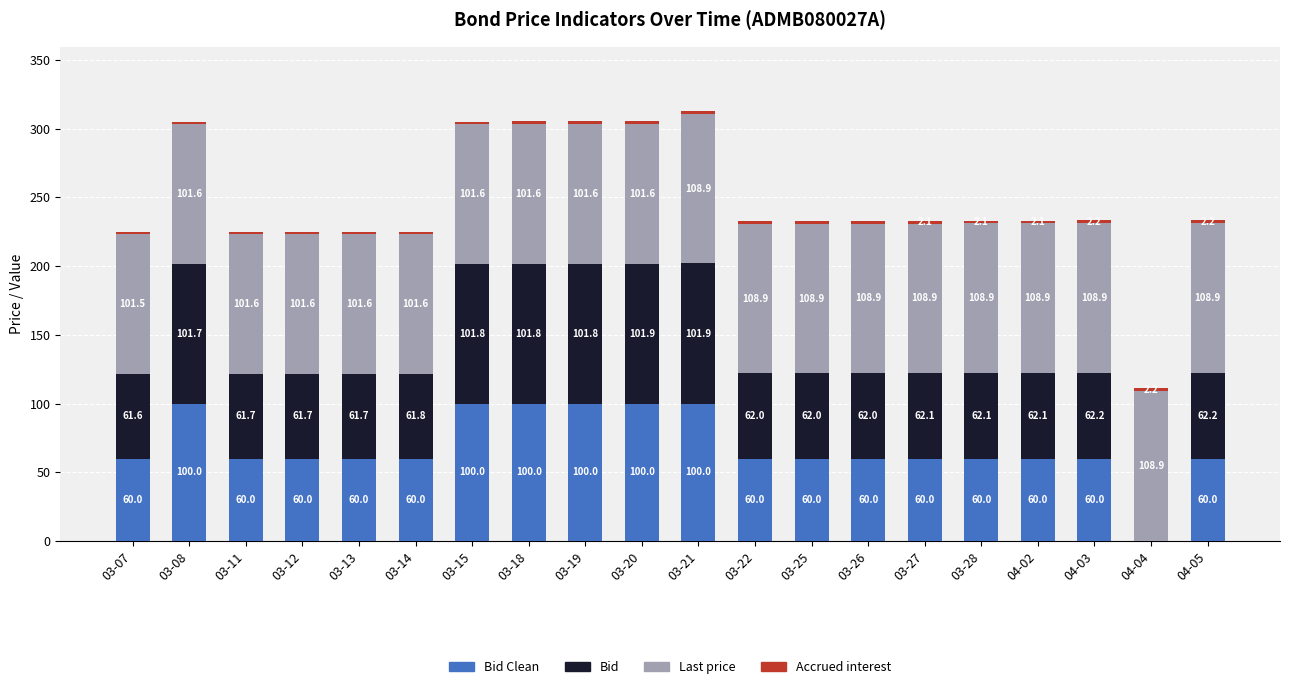

At which category is the sum across all series the highest?

03-21